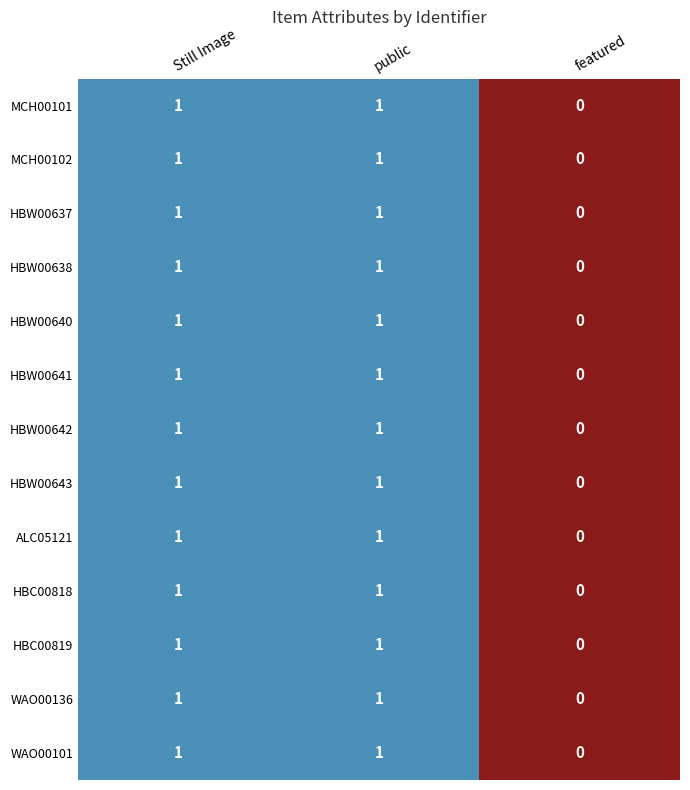

At which category does the chart reach its minimum across all series?

featured